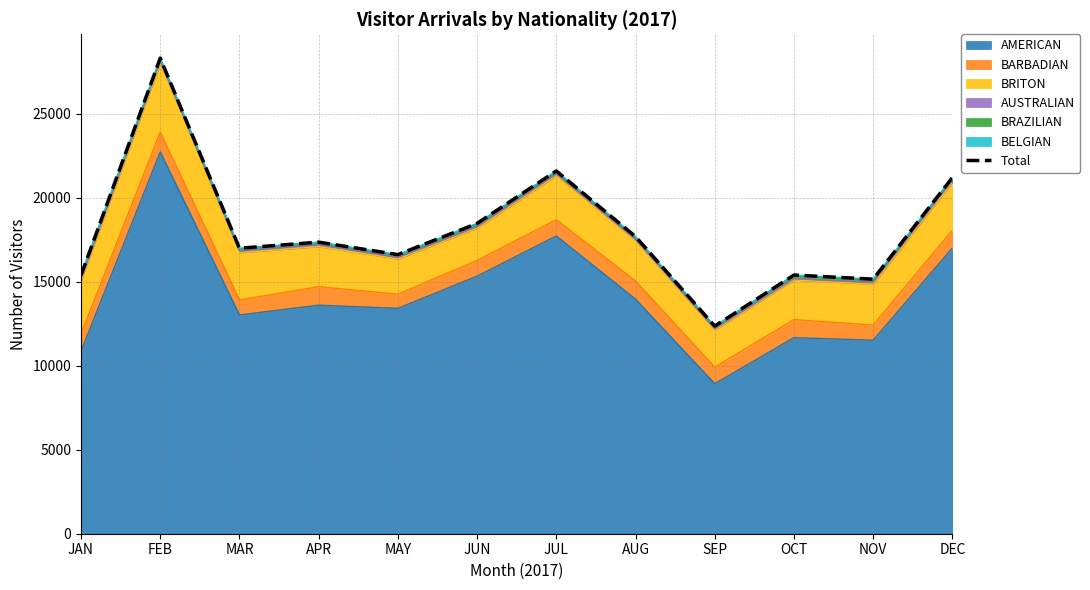

True or false: the data shows 3292 at NOV.

False